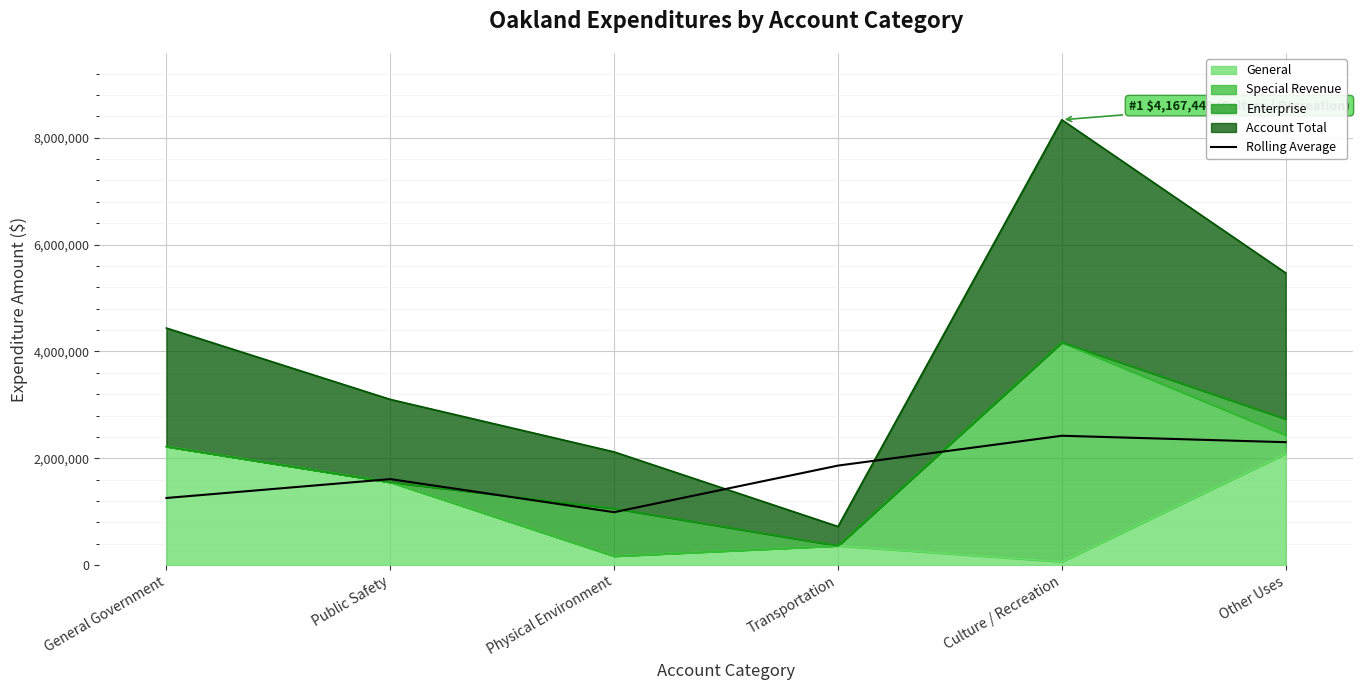

Which has a higher value, Transportation or Physical Environment?

Transportation